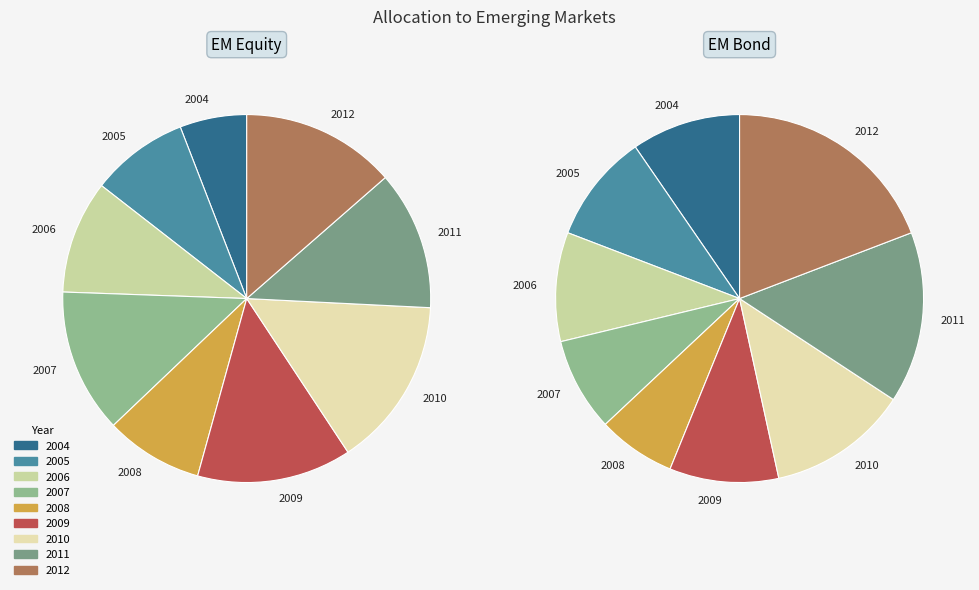

What is the change in value from 2009 to 2010?

+0.3